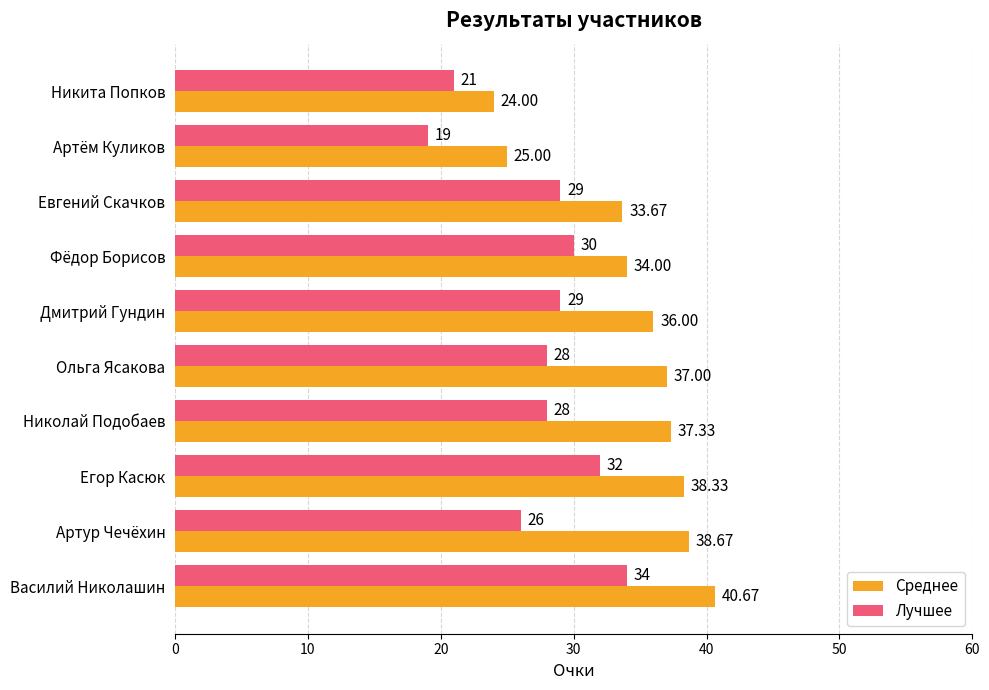

At which category is the sum across all series the highest?

Василий Николашин